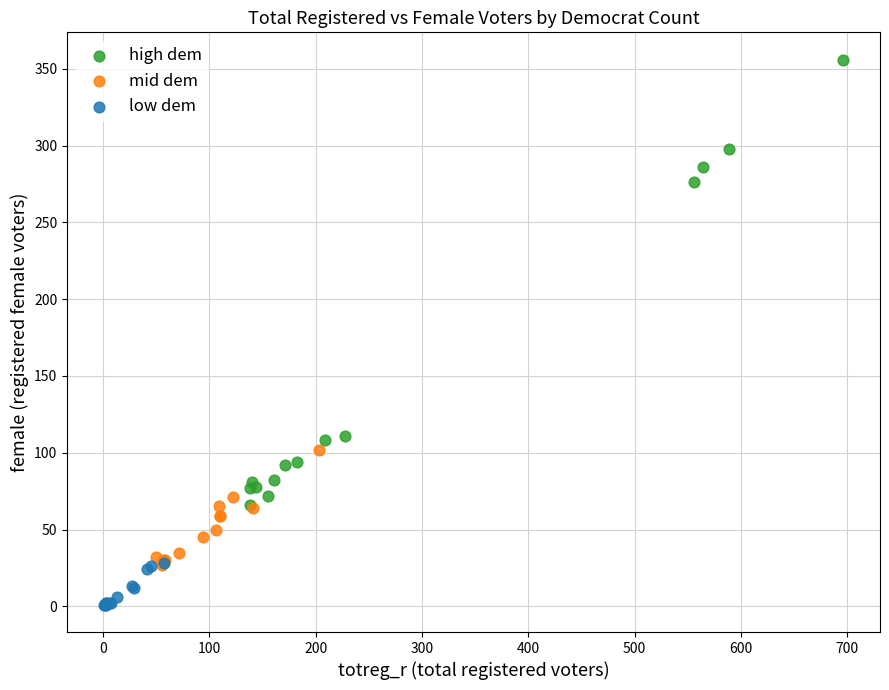

Which series reaches the minimum Y coordinate?

low dem